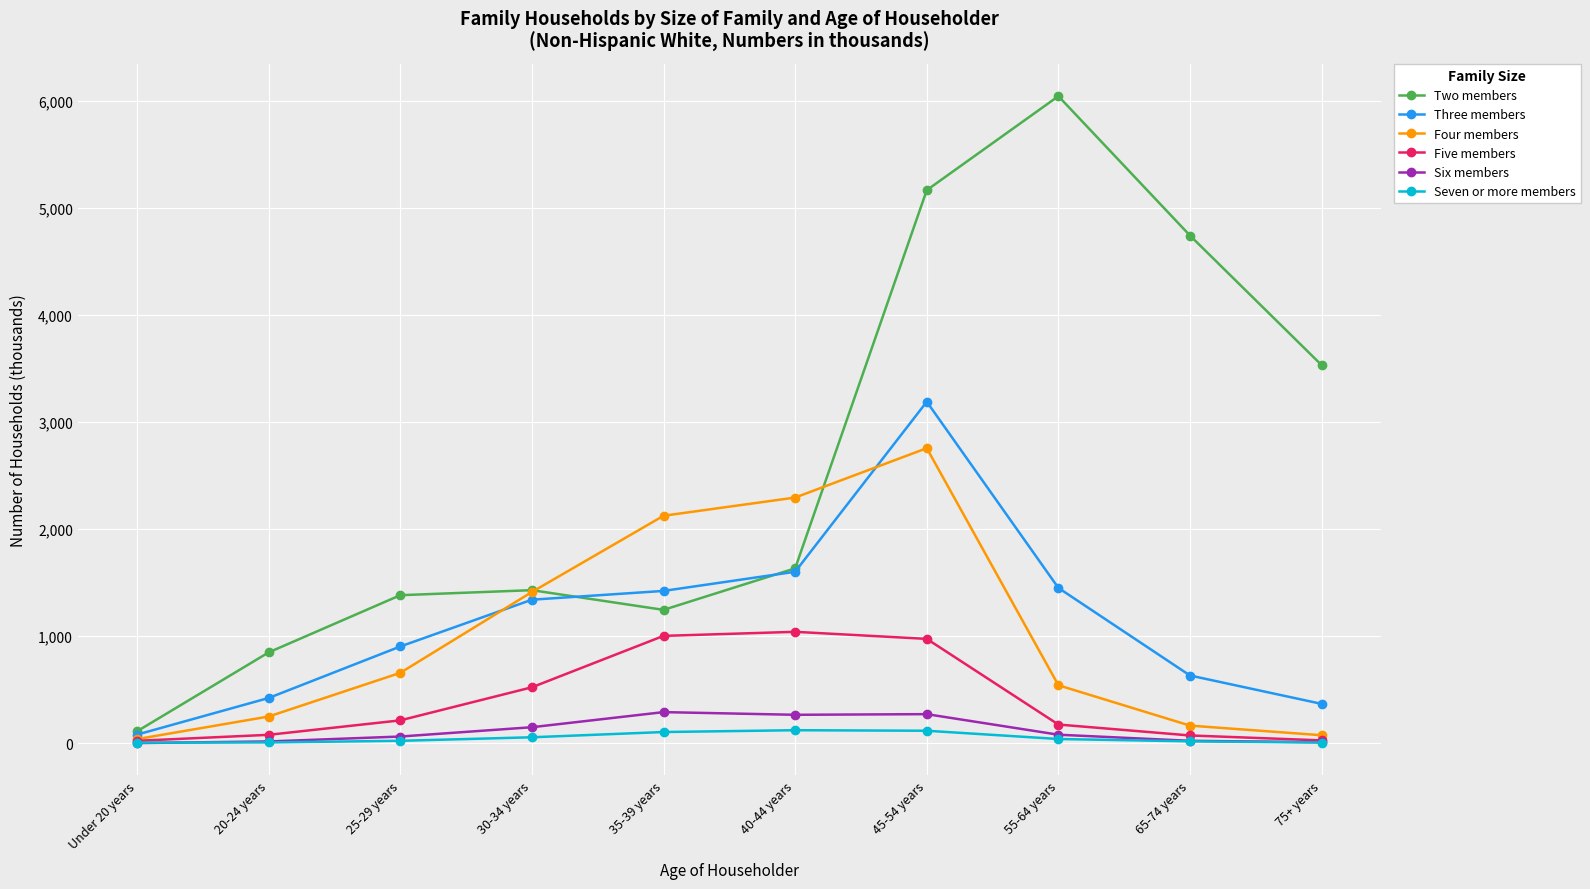

Between Under 20 years and 20-24 years, which series saw the biggest shift?

Two members